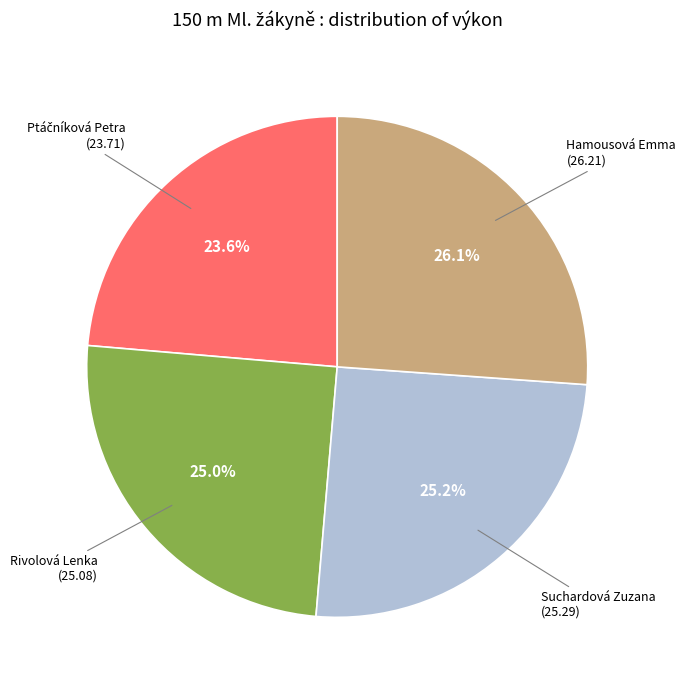

Is there any slice that represents more than half of the pie?

No